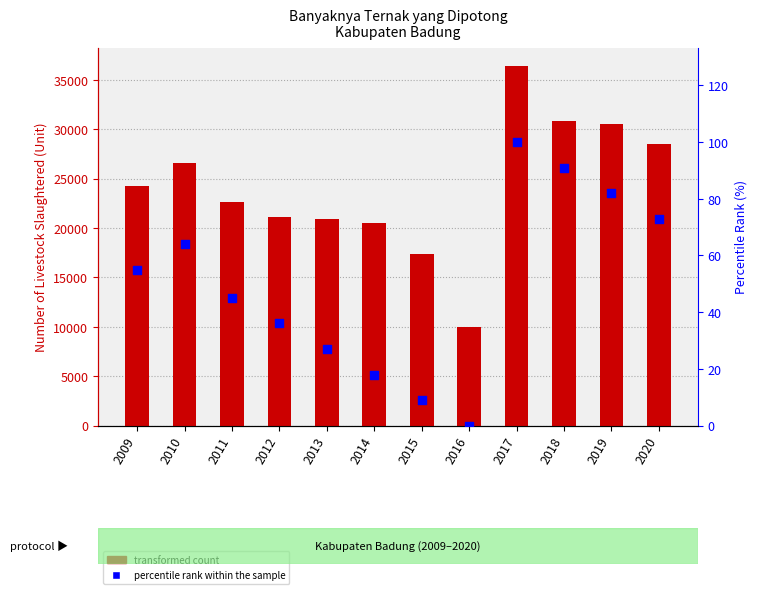

Which series has the largest total across all categories?

Livestock Slaughtered